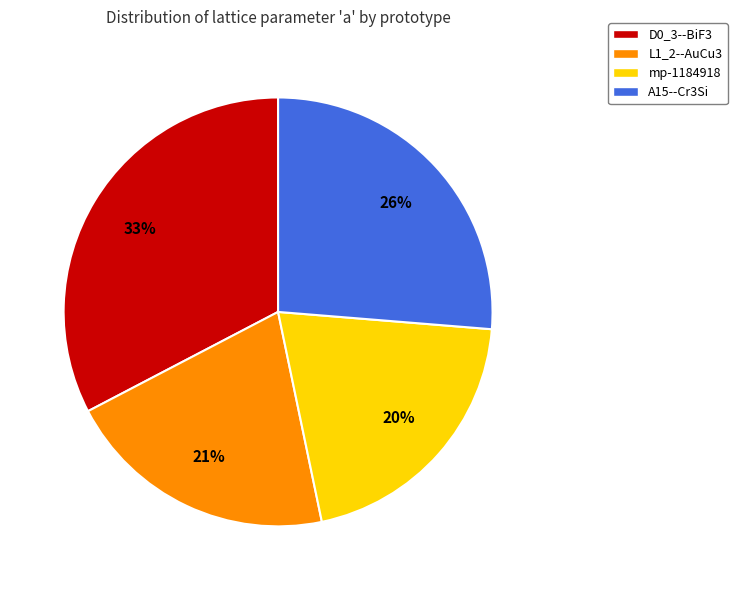

Is there a majority slice in this chart?

No